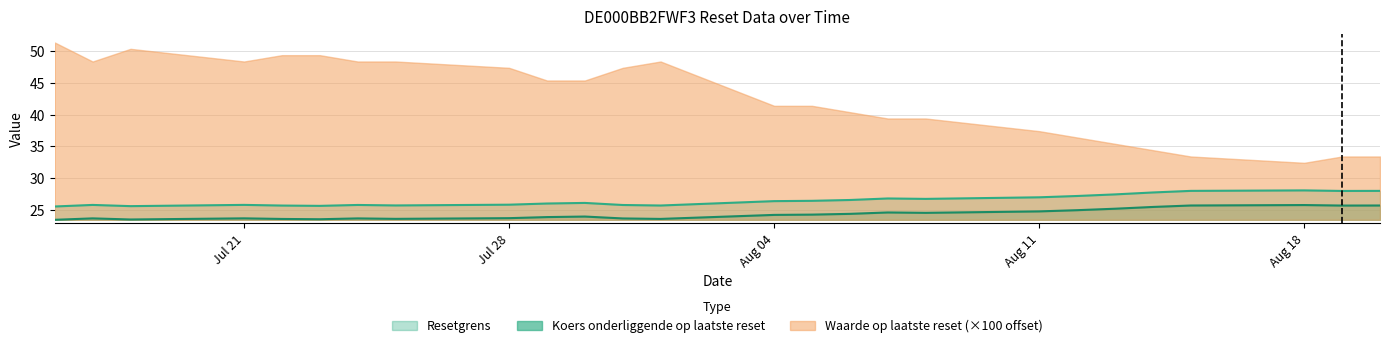

True or false: Resetgrens and Koers onderliggende op laatste reset cross at least once.

False